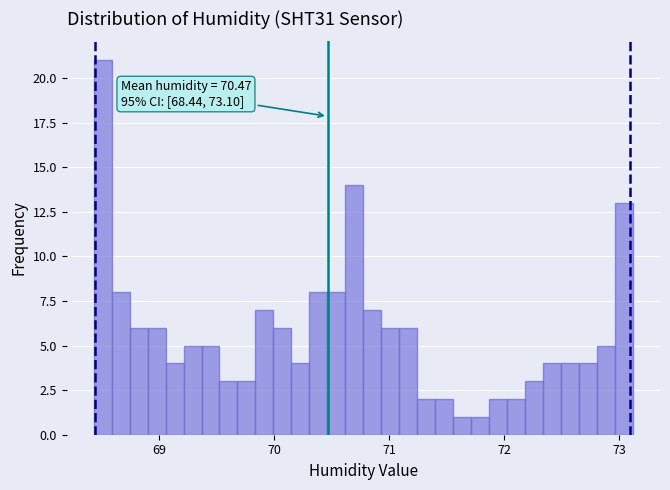

Read against the x-axis, roughly where is the centre of the tallest bar?

68.5